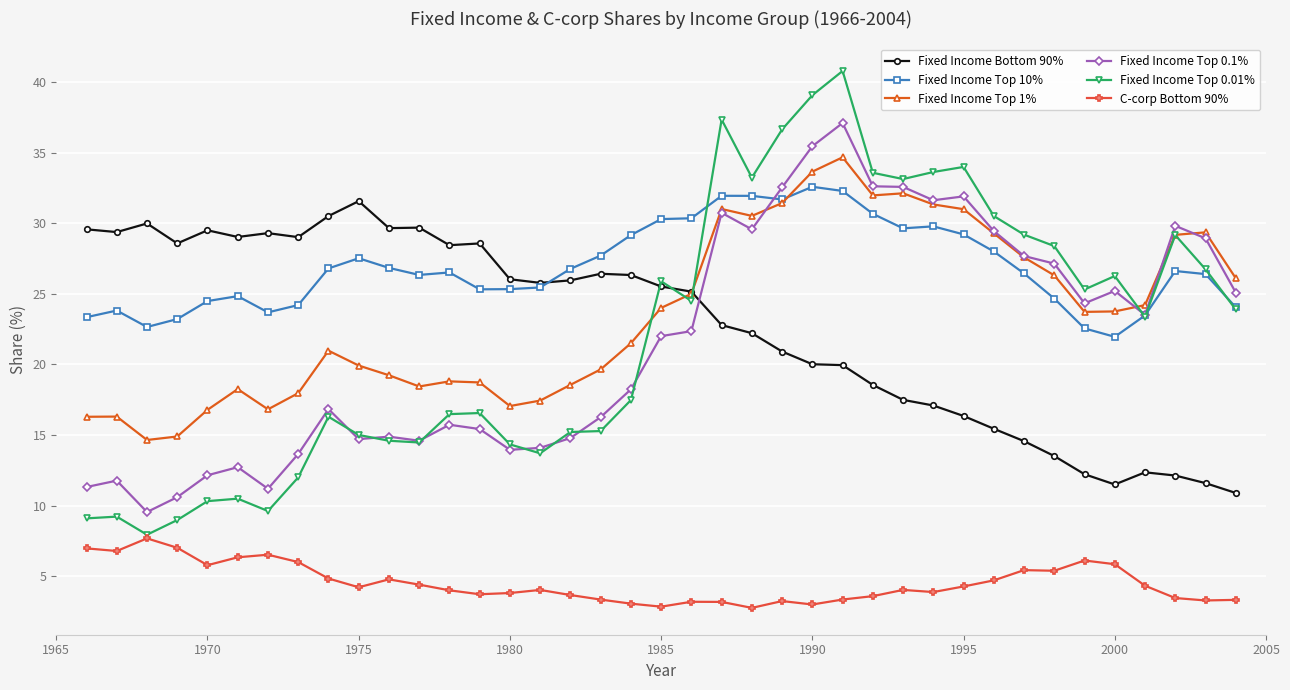

What is the greatest value displayed?

40.8